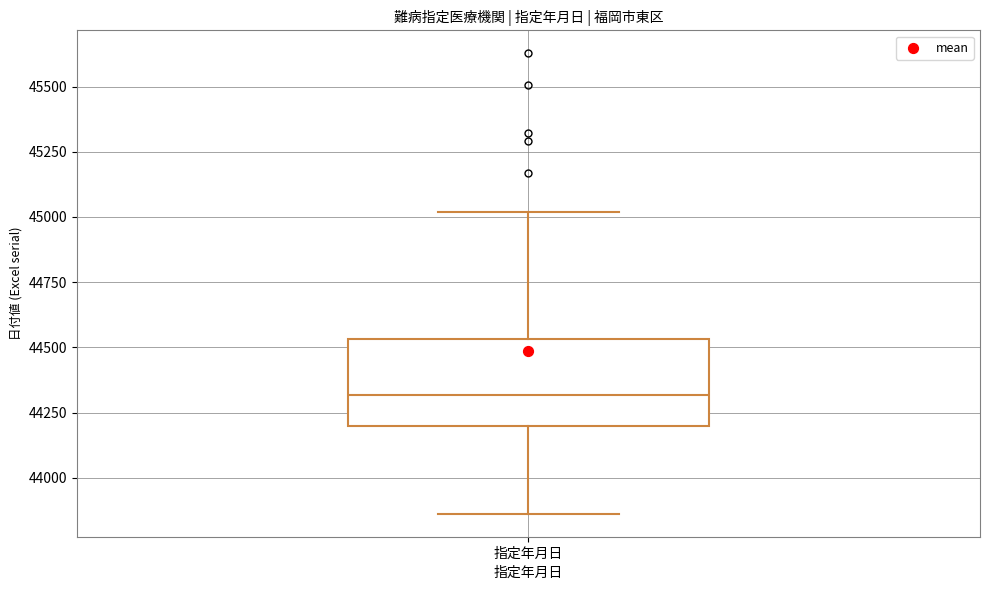

Where does the upper whisker of the box for 指定年月日 end on the y-axis? The values are not printed on the chart, so give them approximately, as read against the axis.

45000